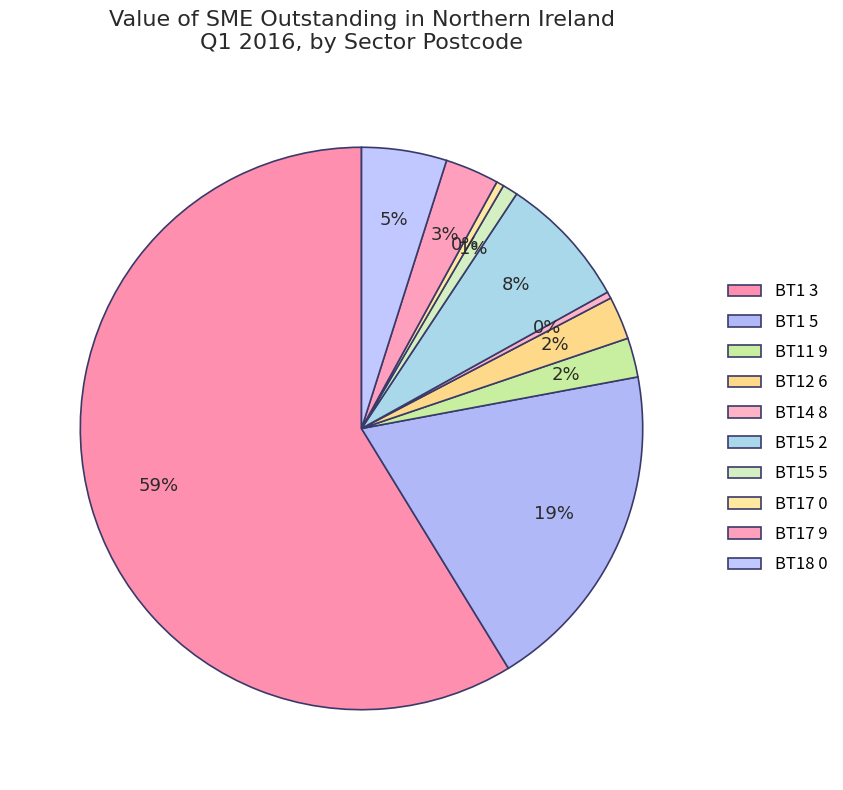

To the nearest percent, what portion does BT12 6 represent?

2%